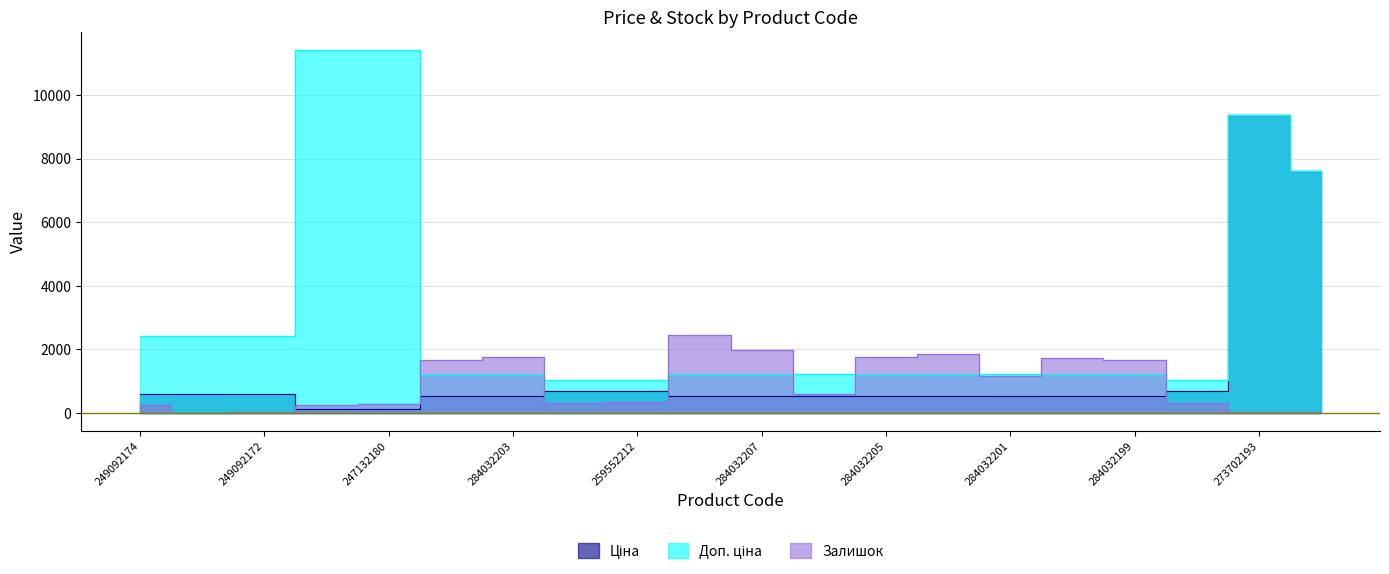

How many values in the Доп. ціна series are below 1235?

3